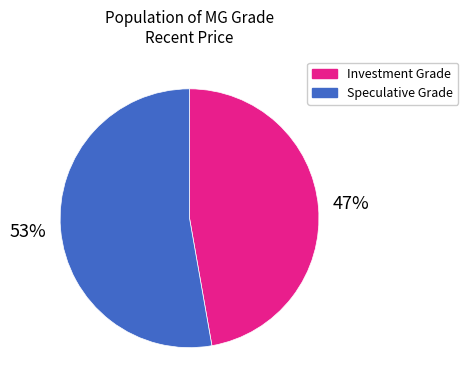

Does any single category account for the majority?

Yes